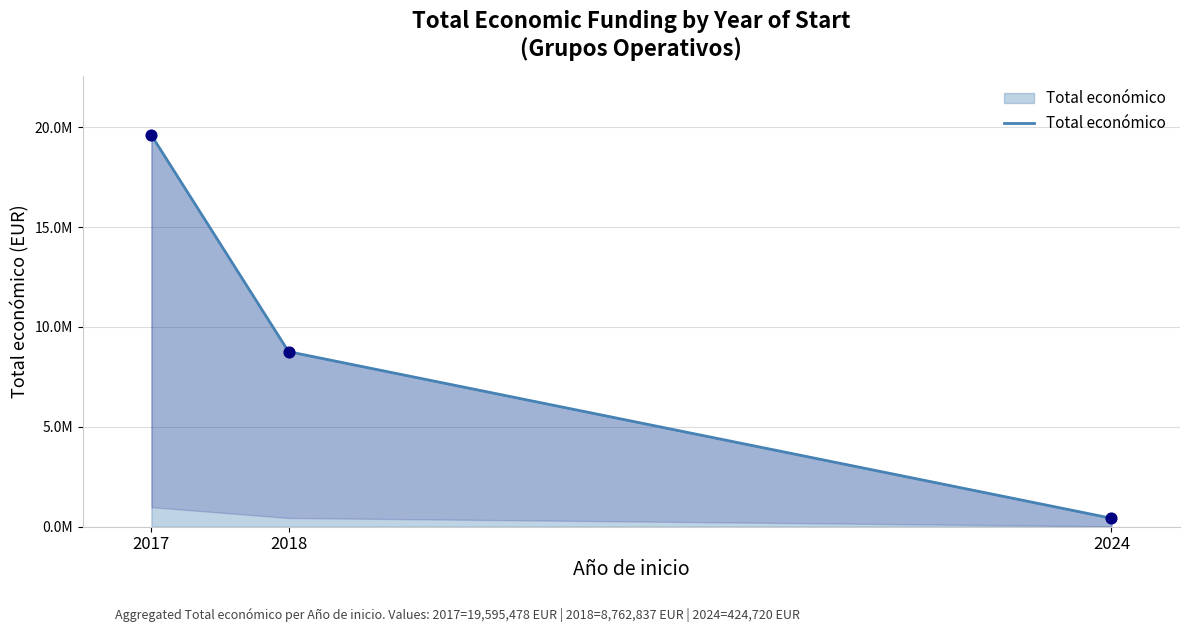

What is the change in value from 2017 to 2018?

-10832641